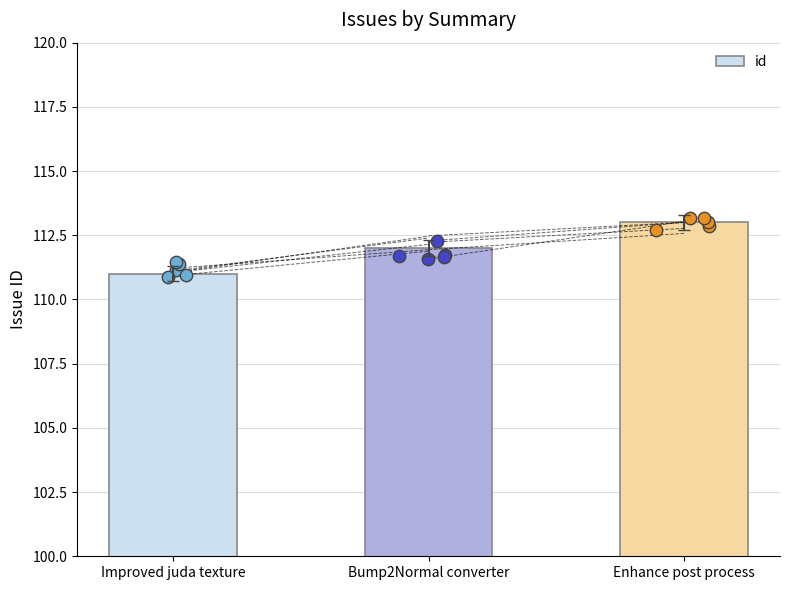

Between Bump2Normal converter and Improved juda texture, which is larger?

Bump2Normal converter